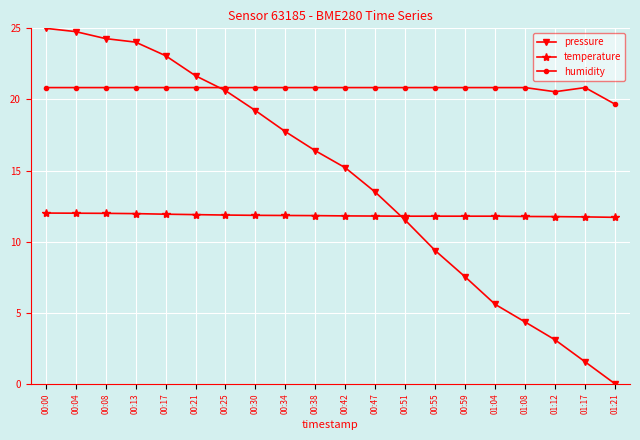

Which series has the largest total across all categories?

humidity